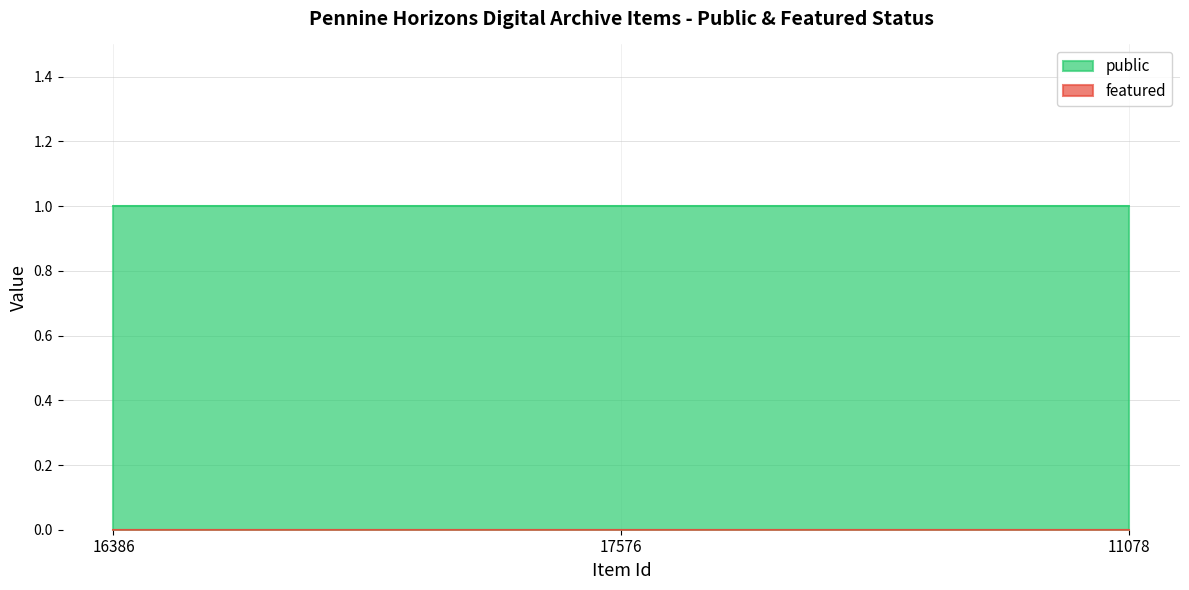

Reading left to right, what are all the values shown in this chart?

public: 16386=1	17576=1	11078=1
featured: 16386=0	17576=0	11078=0